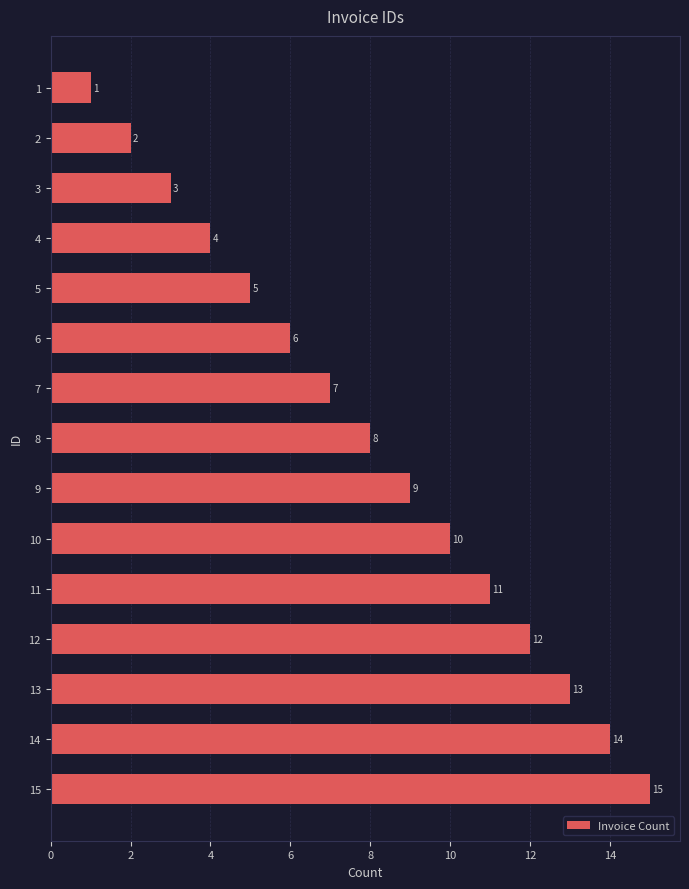

Rank the categories by value from lowest to highest.

1, 2, 3, 4, 5, 6, 7, 8, 9, 10, 11, 12, 13, 14, 15